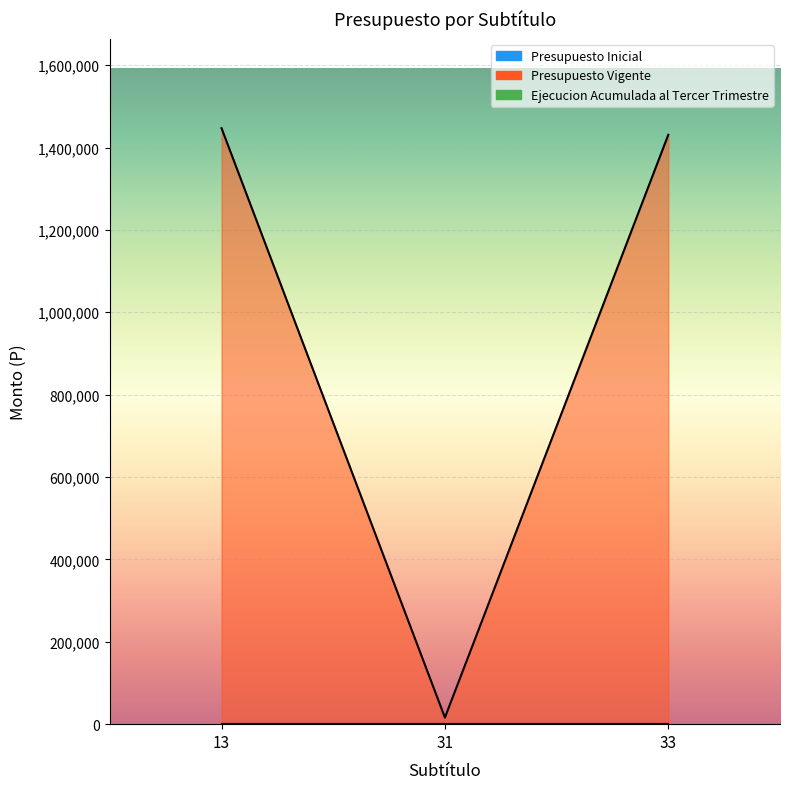

Is the value of Presupuesto Vigente at 13 greater than the value of Ejecucion Acumulada al Tercer Trimestre at 31?

Yes